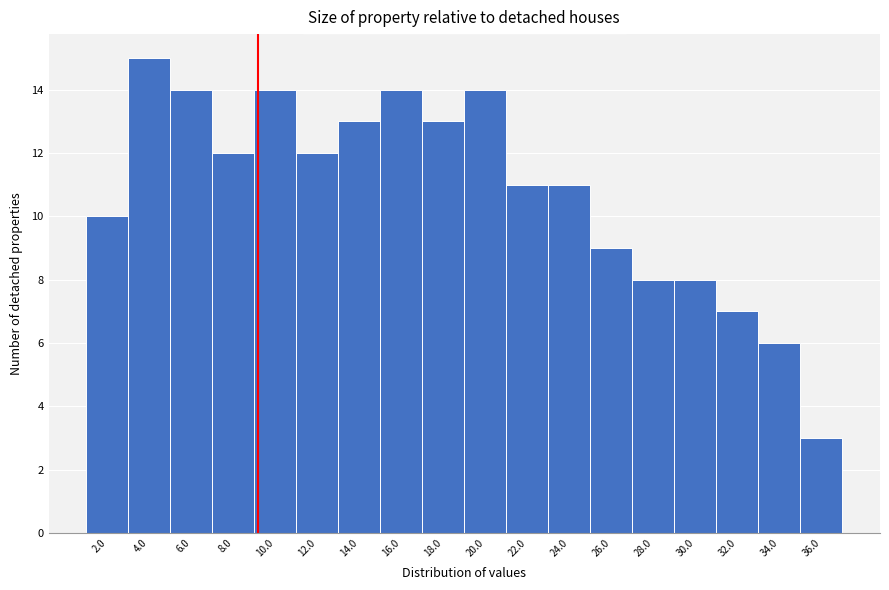

Reading right to left, list all the values displayed in this chart.

3	6	7	8	8	9	11	11	14	13	14	13	12	14	12	14	15	10